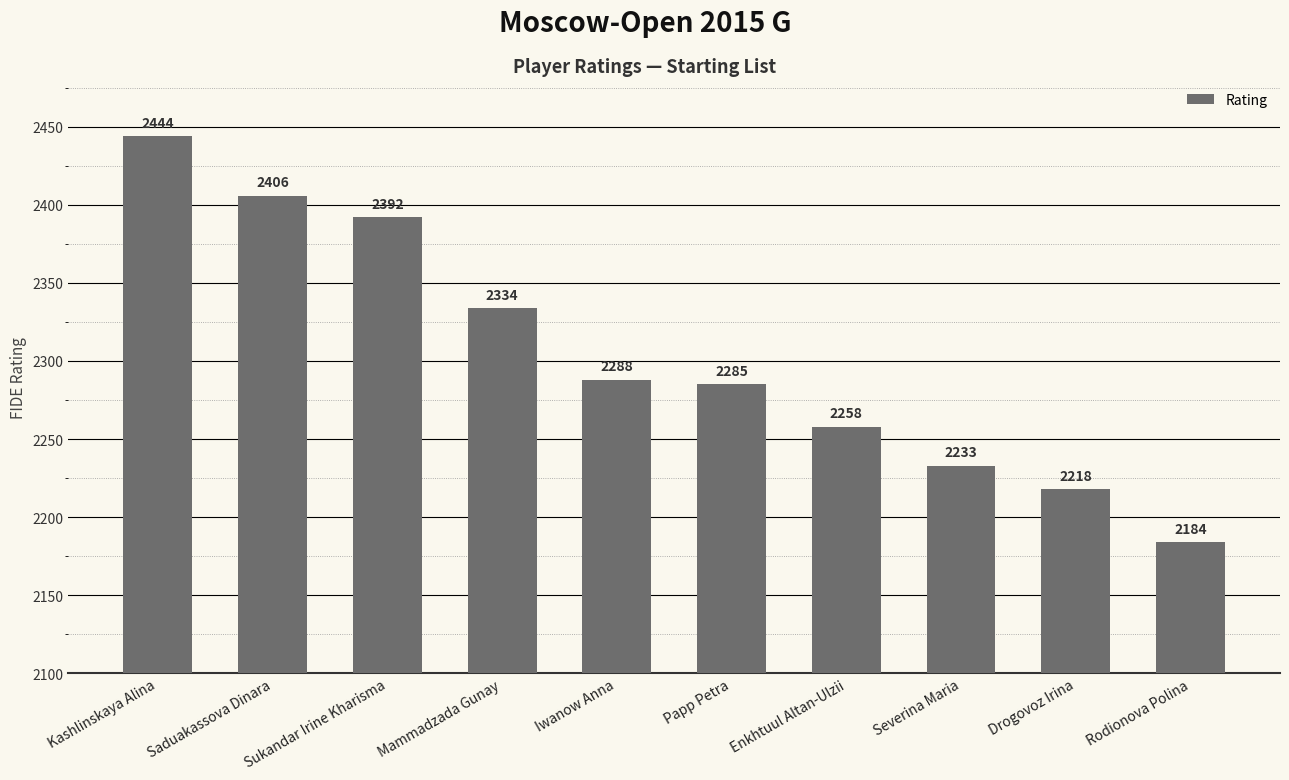

Which category has the highest value across all series?

Kashlinskaya Alina